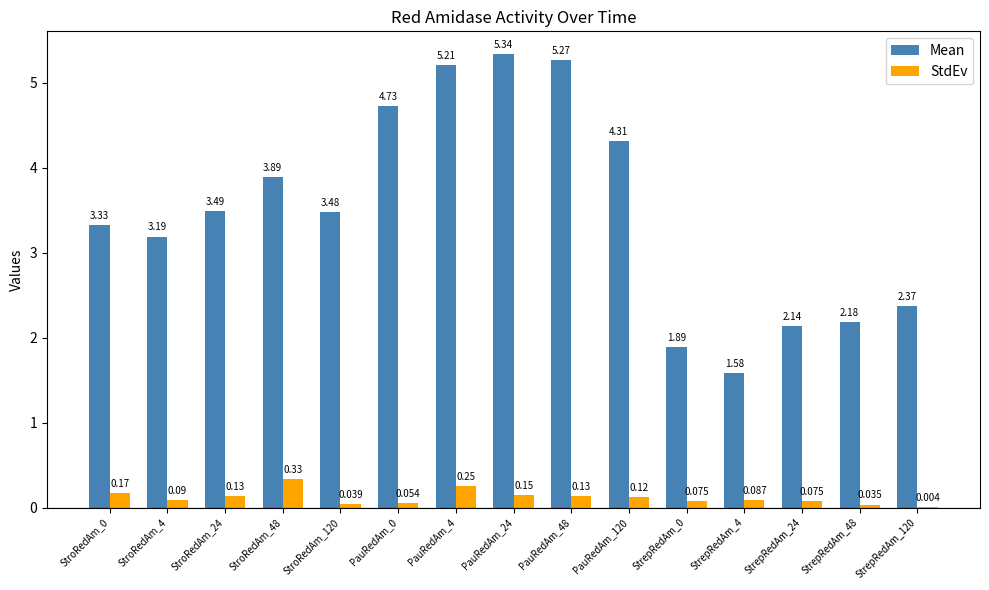

Which series has the widest spread of values?

Mean